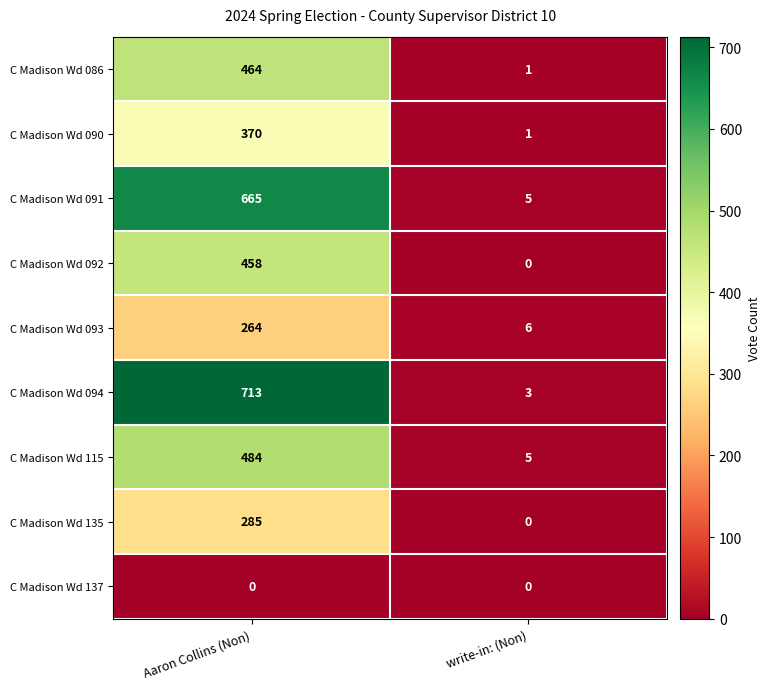

Between Aaron Collins (Non) and write-in: (Non), which series saw the biggest shift?

C Madison Wd 094